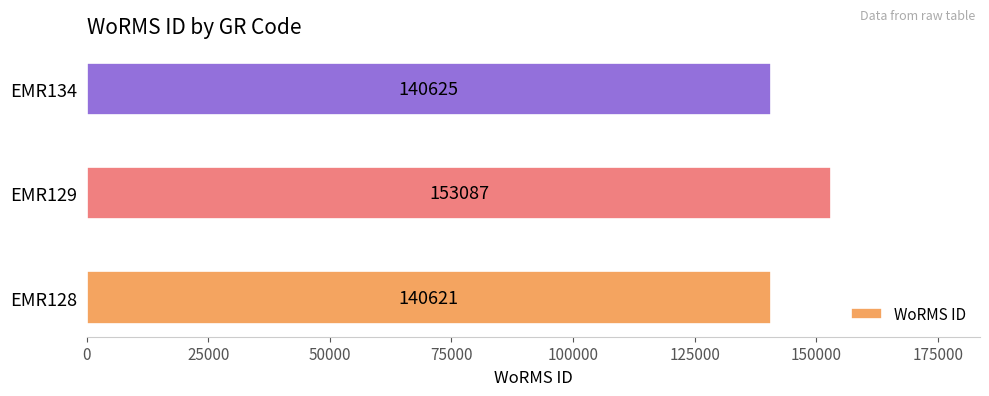

Approximately how many times larger is the value at EMR129 compared to EMR128?

1.1